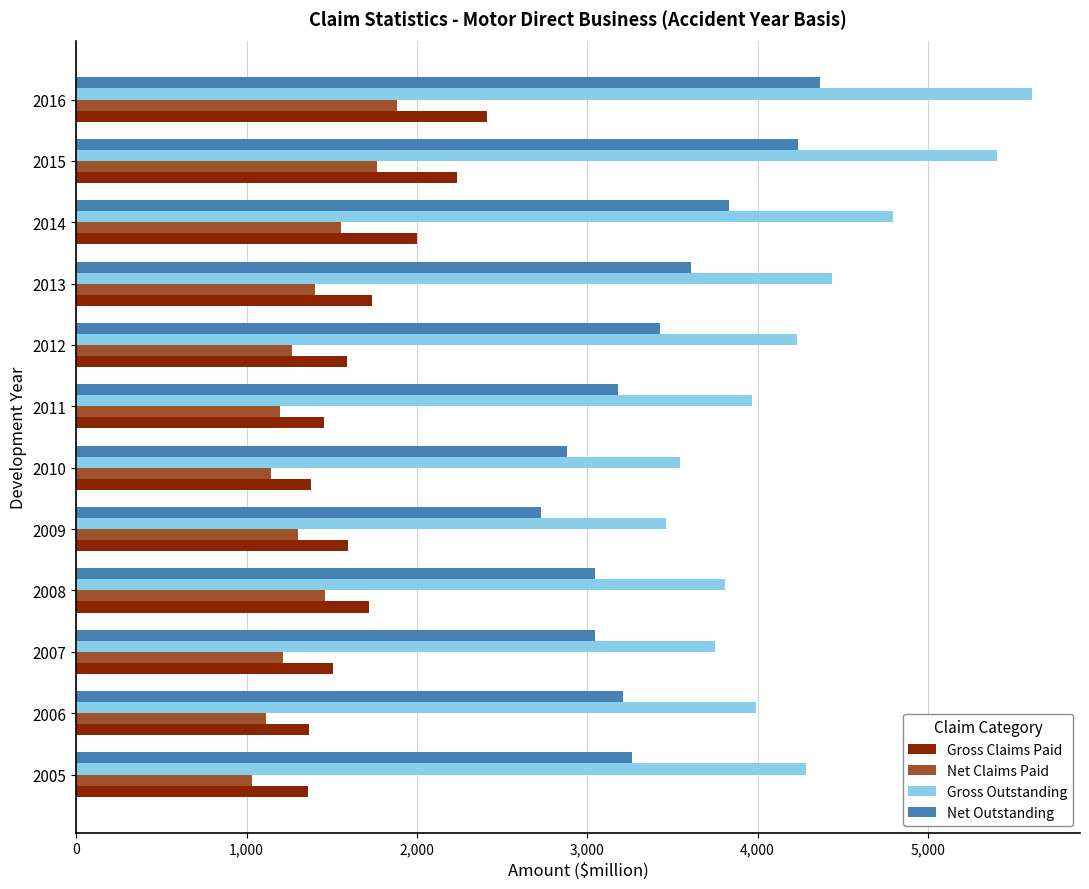

Which series has the largest total across all categories?

Gross Outstanding